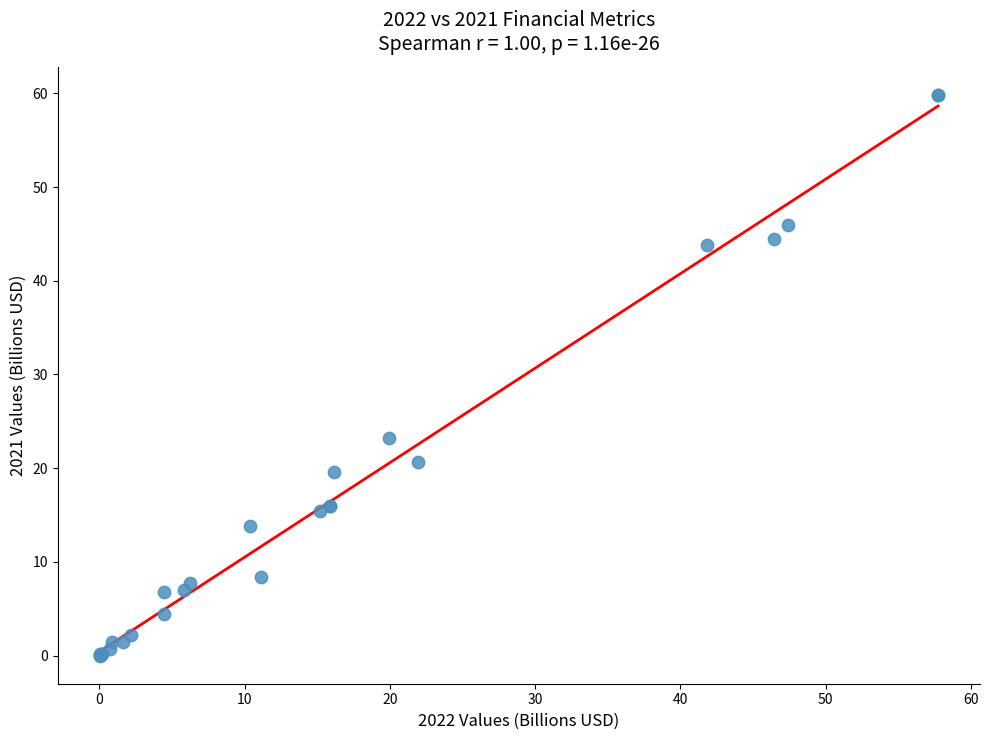

What Y value in the scatter plot is closest to 29?

23.2